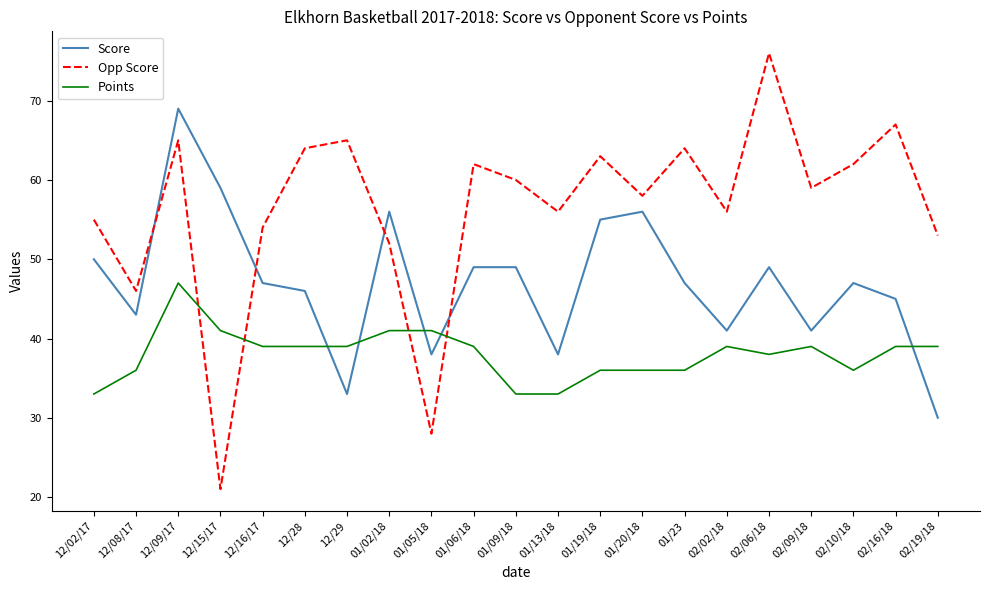

Is this an area chart (filled region under the line)?

No